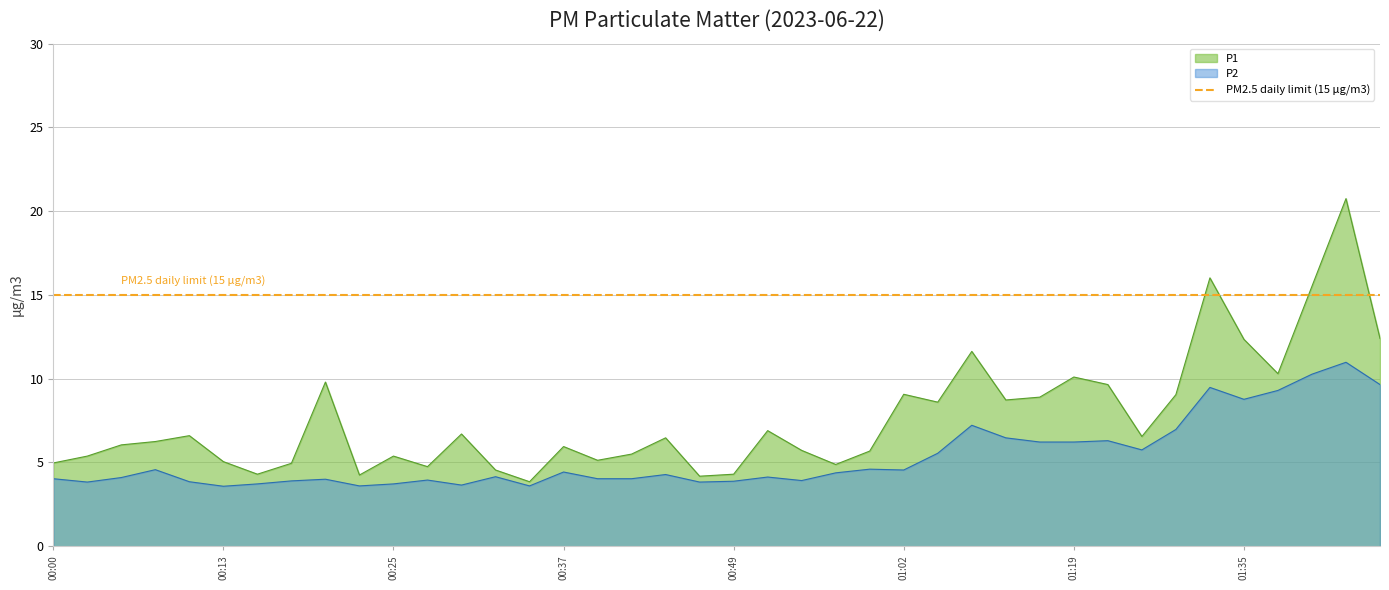

What is the value of the P2 point at the 39th from the left?

11.0